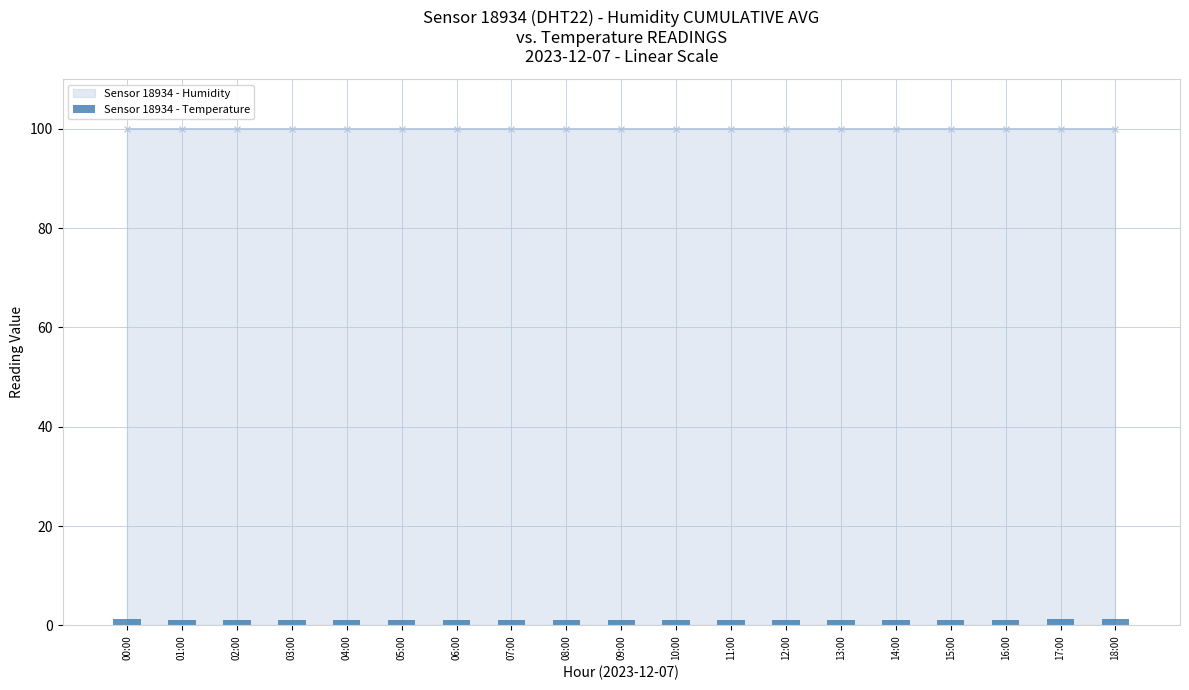

The chart shows a value of 1.1 at 09:00. True or false?

True